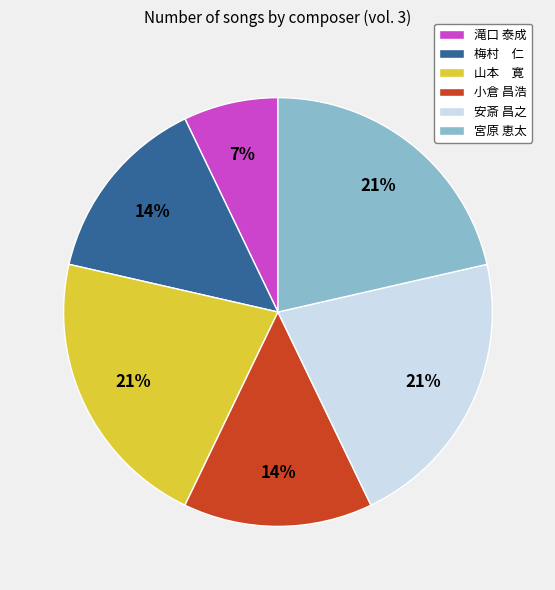

Which category has the smallest portion of the pie?

滝口 泰成